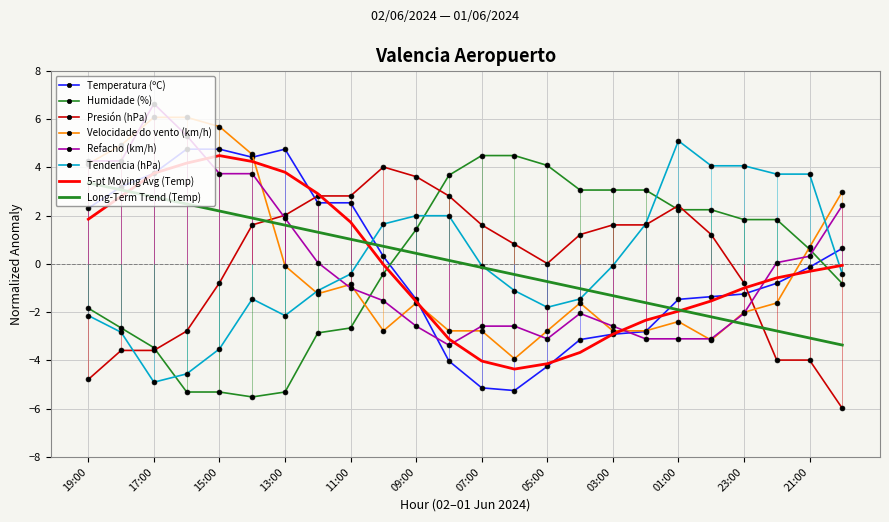

Reading left to right, extract all data points from this chart.

Temperatura (ºC): 19:00=2.3	18:00=3.2	17:00=3.8	16:00=4.8	15:00=4.8	14:00=4.4	13:00=4.8	12:00=2.5	11:00=2.5	10:00=0.3	09:00=-1.5	08:00=-4.0	07:00=-5.1	06:00=-5.2	05:00=-4.2	04:00=-3.1	03:00=-2.9	02:00=-2.8	01:00=-1.5	00:00=-1.4	23:00=-1.2	22:00=-0.8	21:00=-0.1	20:00=0.6
Humidade (%): 19:00=-1.8	18:00=-2.7	17:00=-3.5	16:00=-5.3	15:00=-5.3	14:00=-5.5	13:00=-5.3	12:00=-2.9	11:00=-2.7	10:00=-0.4	09:00=1.4	08:00=3.7	07:00=4.5	06:00=4.5	05:00=4.1	04:00=3.1	03:00=3.1	02:00=3.1	01:00=2.2	00:00=2.2	23:00=1.8	22:00=1.8	21:00=0.6	20:00=-0.8
Presión (hPa): 19:00=-4.8	18:00=-3.6	17:00=-3.6	16:00=-2.8	15:00=-0.8	14:00=1.6	13:00=2.0	12:00=2.8	11:00=2.8	10:00=4.0	09:00=3.6	08:00=2.8	07:00=1.6	06:00=0.8	05:00=0.0	04:00=1.2	03:00=1.6	02:00=1.6	01:00=2.4	00:00=1.2	23:00=-0.8	22:00=-4.0	21:00=-4.0	20:00=-6.0
Velocidade do vento (km/h): 19:00=4.2	18:00=4.9	17:00=6.1	16:00=6.1	15:00=5.7	14:00=4.5	13:00=-0.1	12:00=-1.2	11:00=-0.8	10:00=-2.8	09:00=-1.6	08:00=-2.8	07:00=-2.8	06:00=-3.9	05:00=-2.8	04:00=-1.6	03:00=-2.8	02:00=-2.8	01:00=-2.4	00:00=-3.2	23:00=-2.0	22:00=-1.6	21:00=0.7	20:00=3.0
Refacho (km/h): 19:00=4.3	18:00=4.3	17:00=6.6	16:00=5.3	15:00=3.7	14:00=3.7	13:00=1.9	12:00=0.1	11:00=-1.0	10:00=-1.5	09:00=-2.6	08:00=-3.4	07:00=-2.6	06:00=-2.6	05:00=-3.1	04:00=-2.1	03:00=-2.6	02:00=-3.1	01:00=-3.1	00:00=-3.1	23:00=-2.1	22:00=0.1	21:00=0.3	20:00=2.4
Tendencia (hPa): 19:00=-2.1	18:00=-2.8	17:00=-4.9	16:00=-4.6	15:00=-3.5	14:00=-1.5	13:00=-2.1	12:00=-1.1	11:00=-0.4	10:00=1.7	09:00=2.0	08:00=2.0	07:00=-0.1	06:00=-1.1	05:00=-1.8	04:00=-1.5	03:00=-0.1	02:00=1.7	01:00=5.1	00:00=4.1	23:00=4.1	22:00=3.7	21:00=3.7	20:00=-0.4